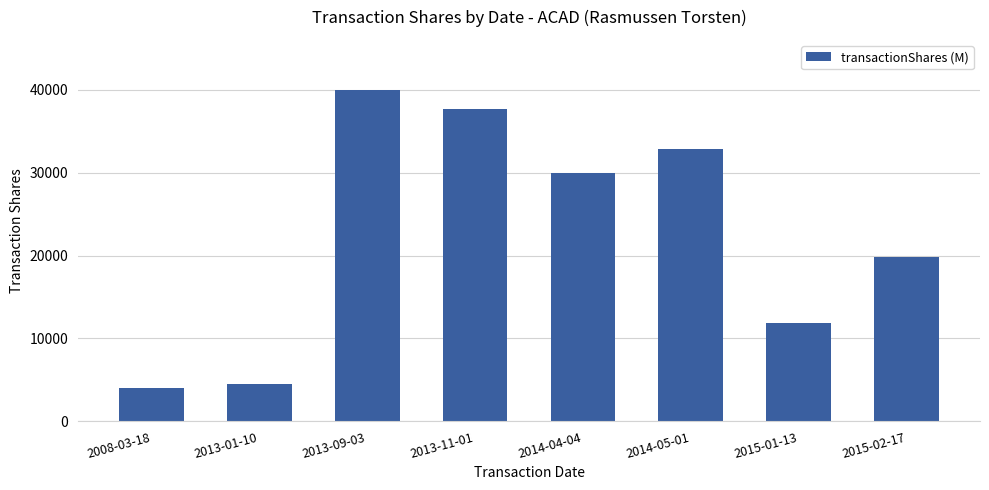

Where does the data first go above 30000?

2013-09-03